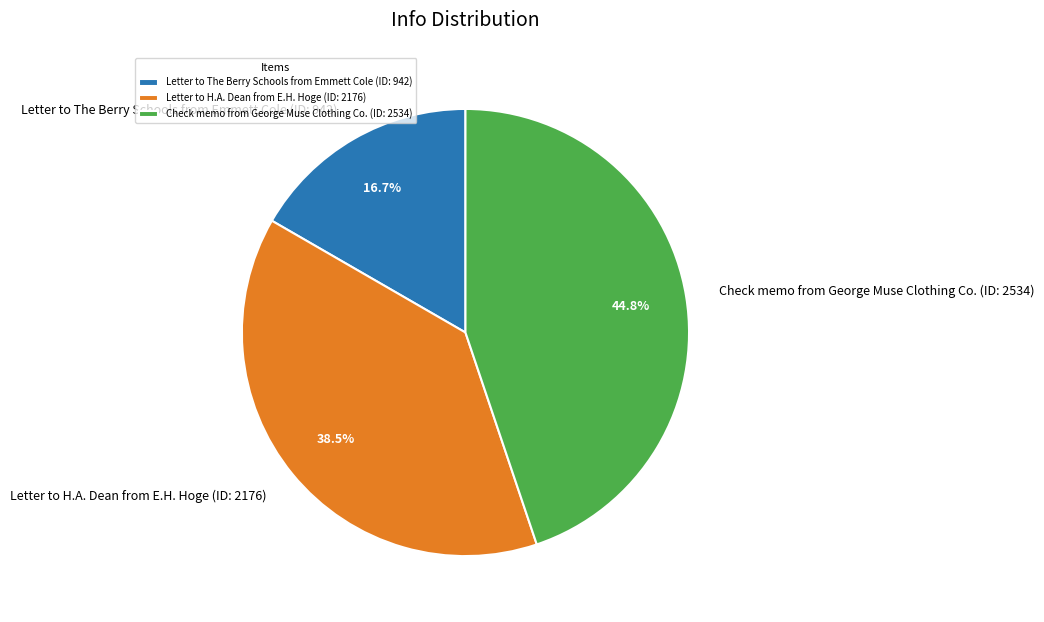

Does Letter to H.A. Dean from E.H. Hoge (ID: 2176) represent more than half of the total?

No